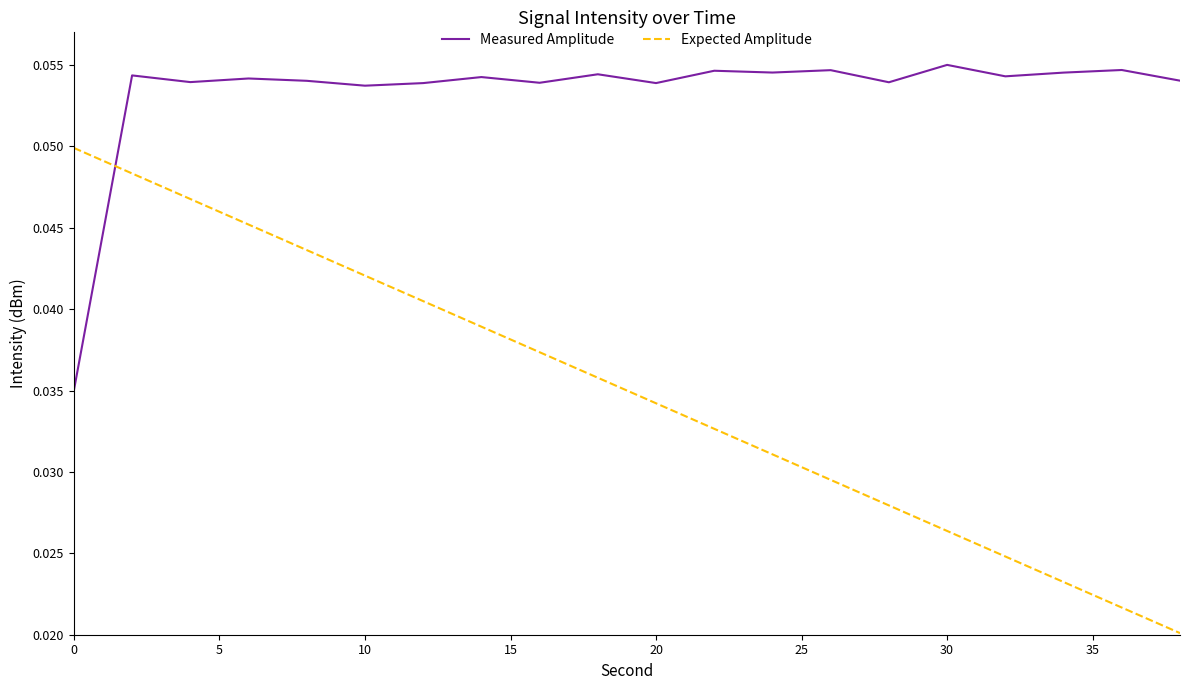

List the series in order of their peak value, lowest first.

Expected Amplitude, Measured Amplitude